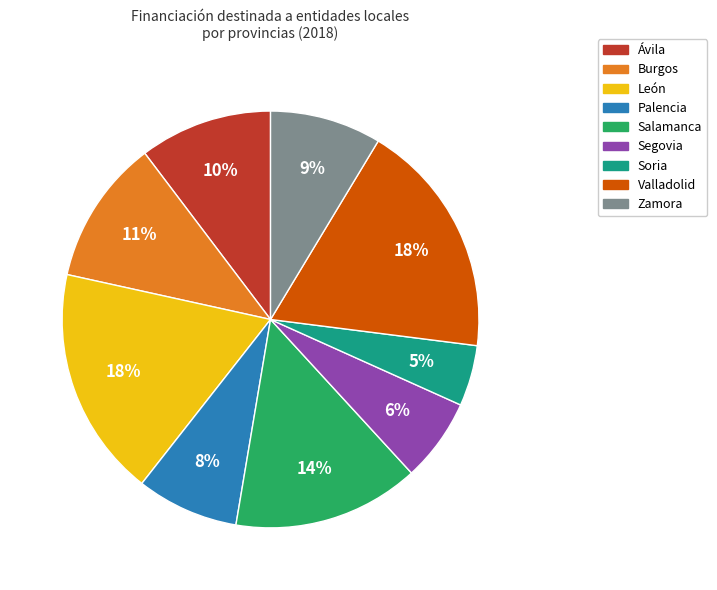

How many slices are in this pie chart?

9